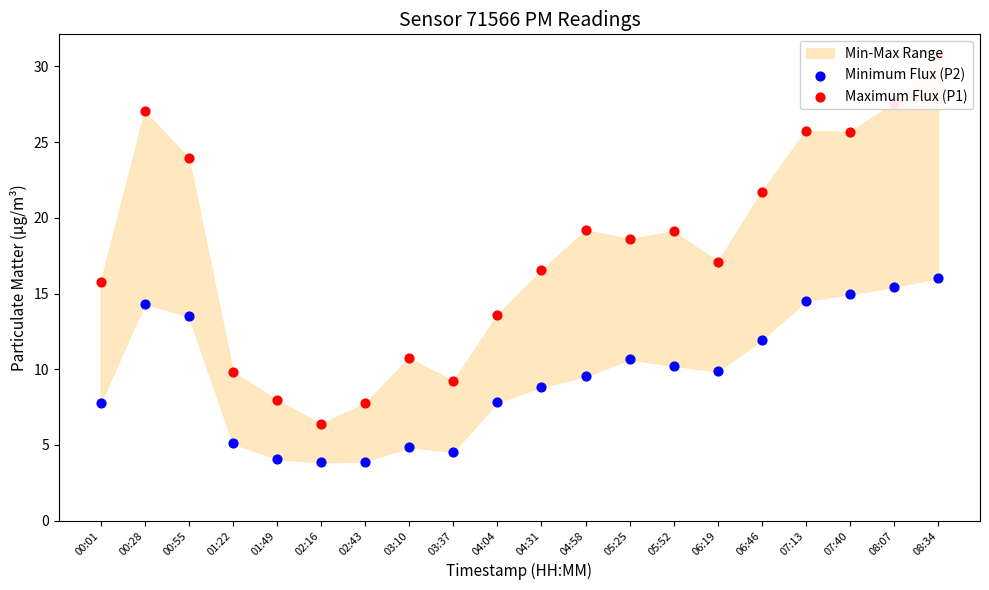

Which series contains the highest Y value?

Maximum Flux (P1)